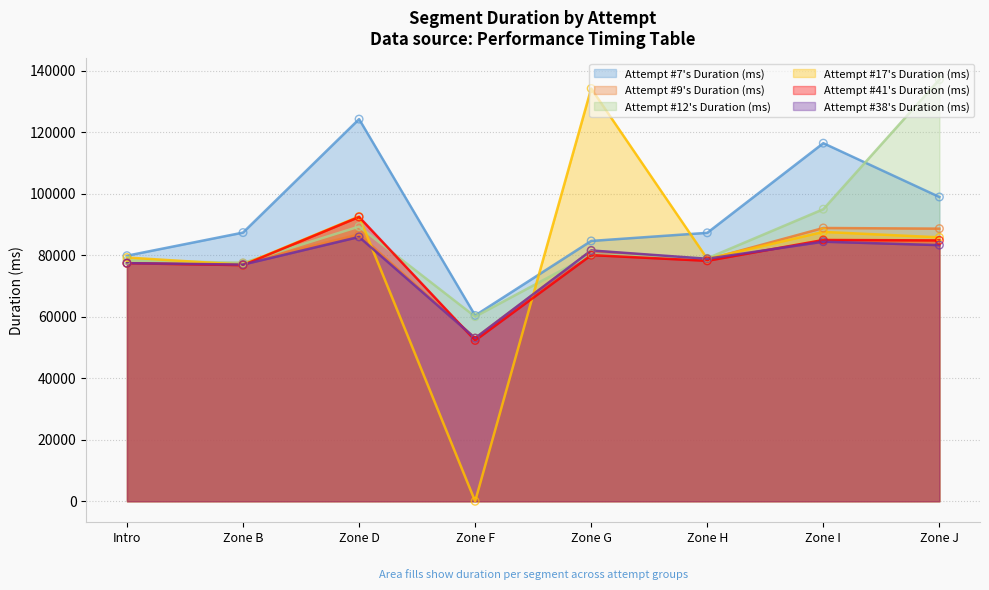

At how many categories does at least one series exceed 52346?

8